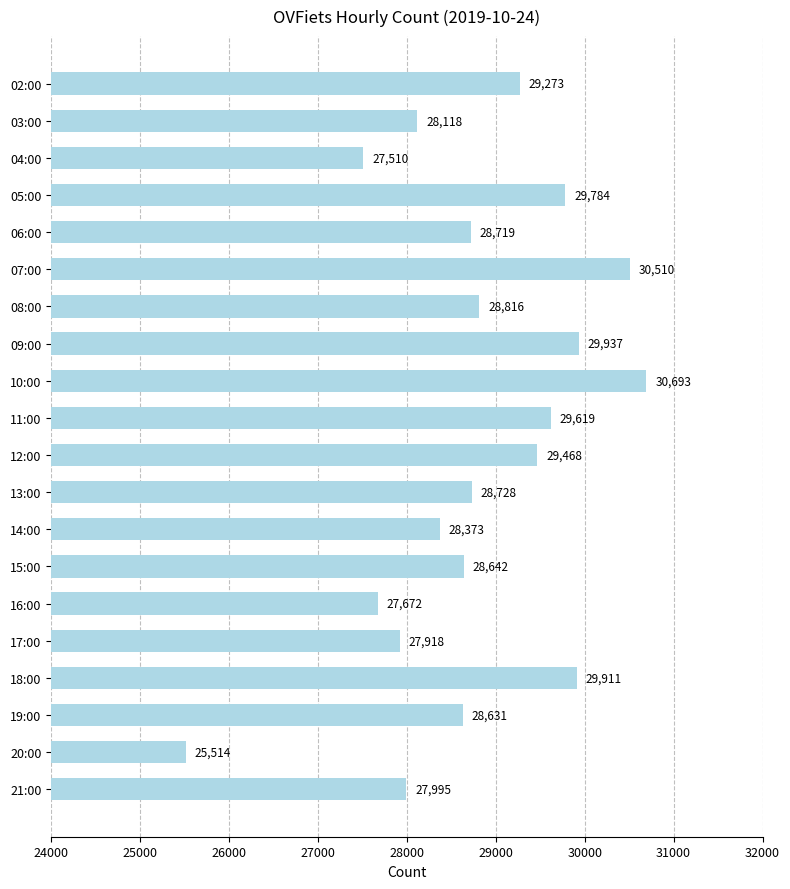

How many data points are less than 28728?

10